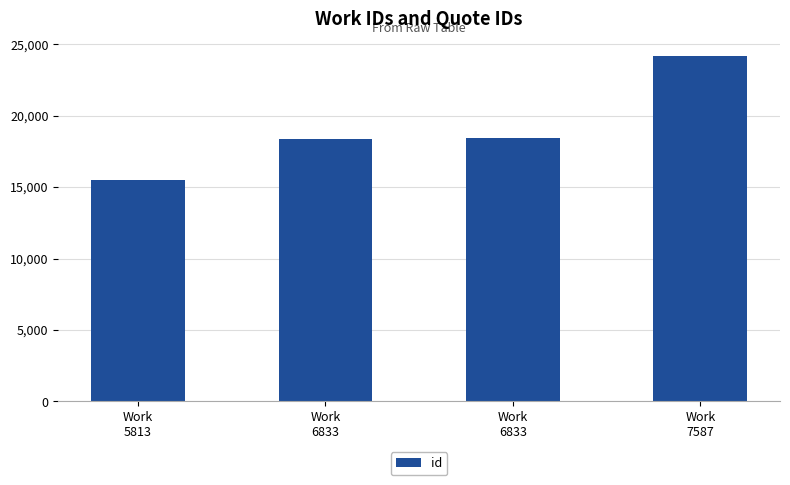

Rank the categories by value from lowest to highest.

Work
5813, Work
6833, Work
6833, Work
7587